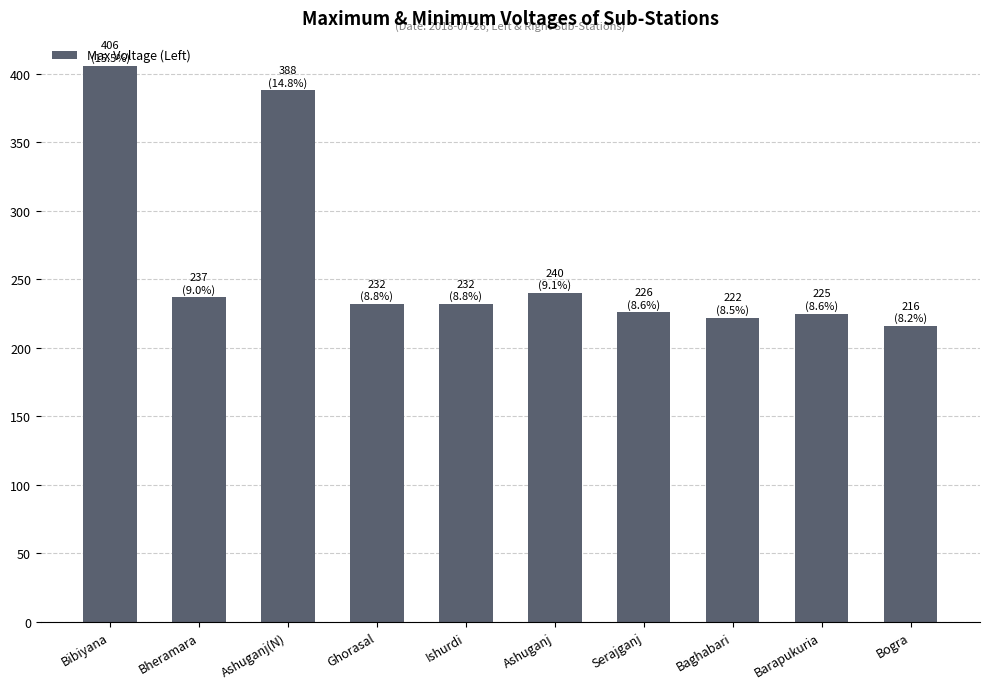

What value does the data have at Bheramara, to the nearest 10?

240